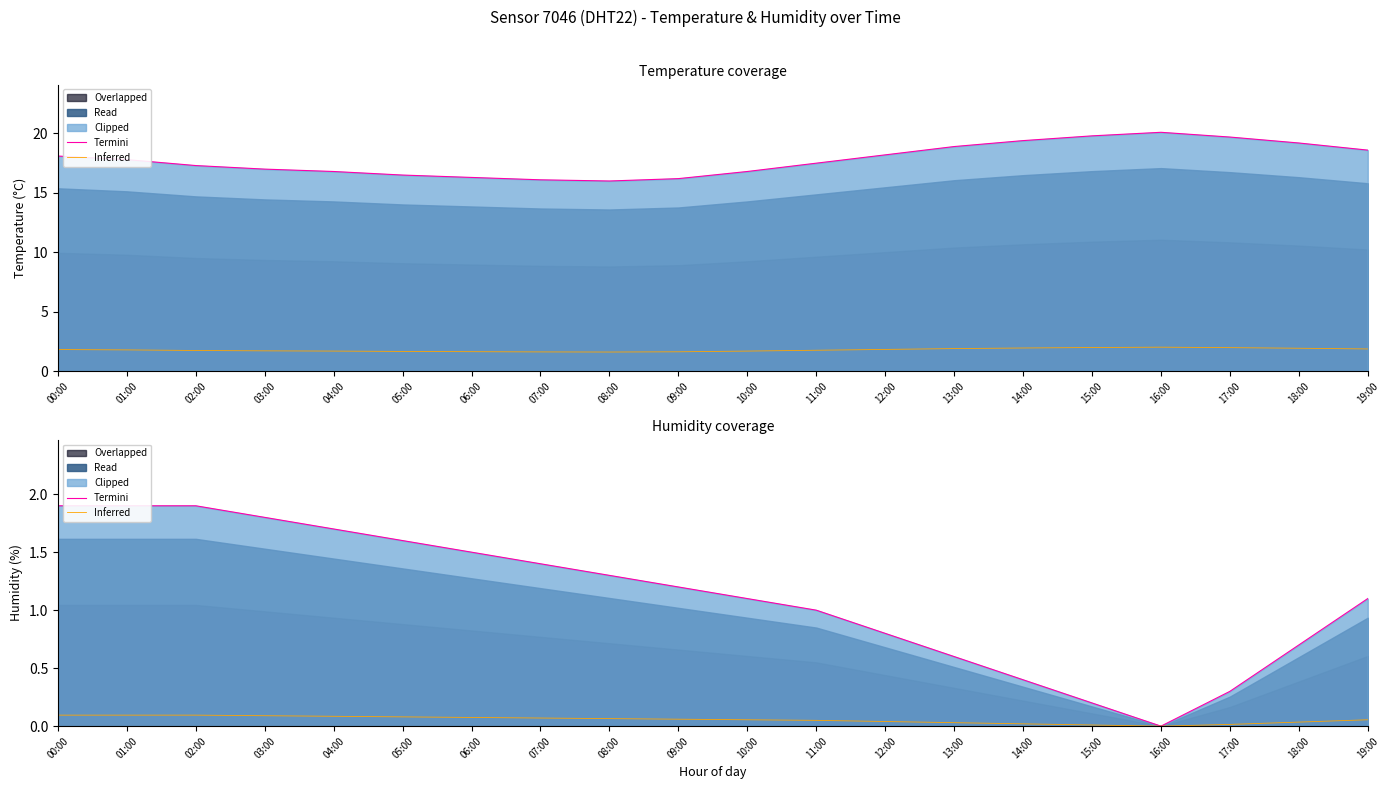

At which label does Termini first exceed 1?

00:00